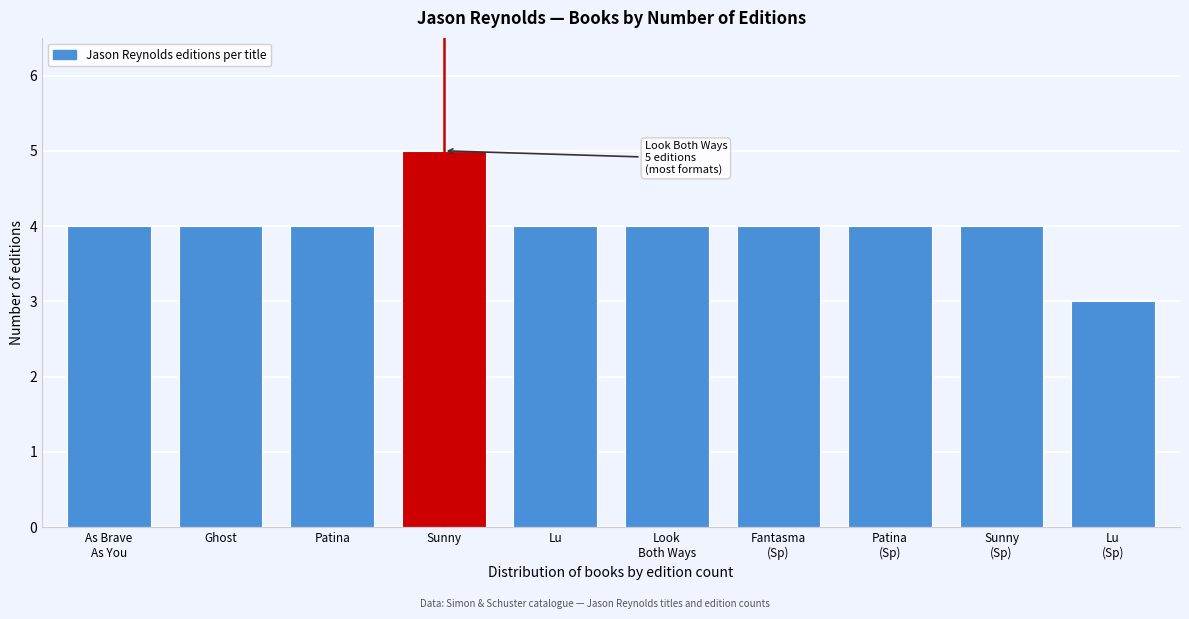

Reading left to right, transcribe all the data shown in this chart.

4	4	4	5	4	4	4	4	4	3